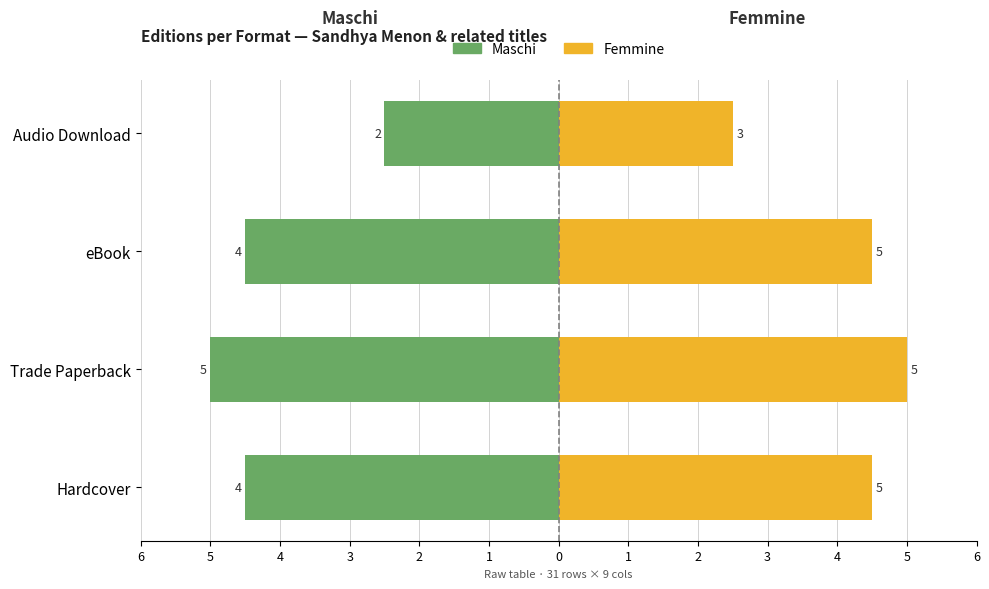

What is the value of the Maschi bar at the 1st from the left?

-4.5